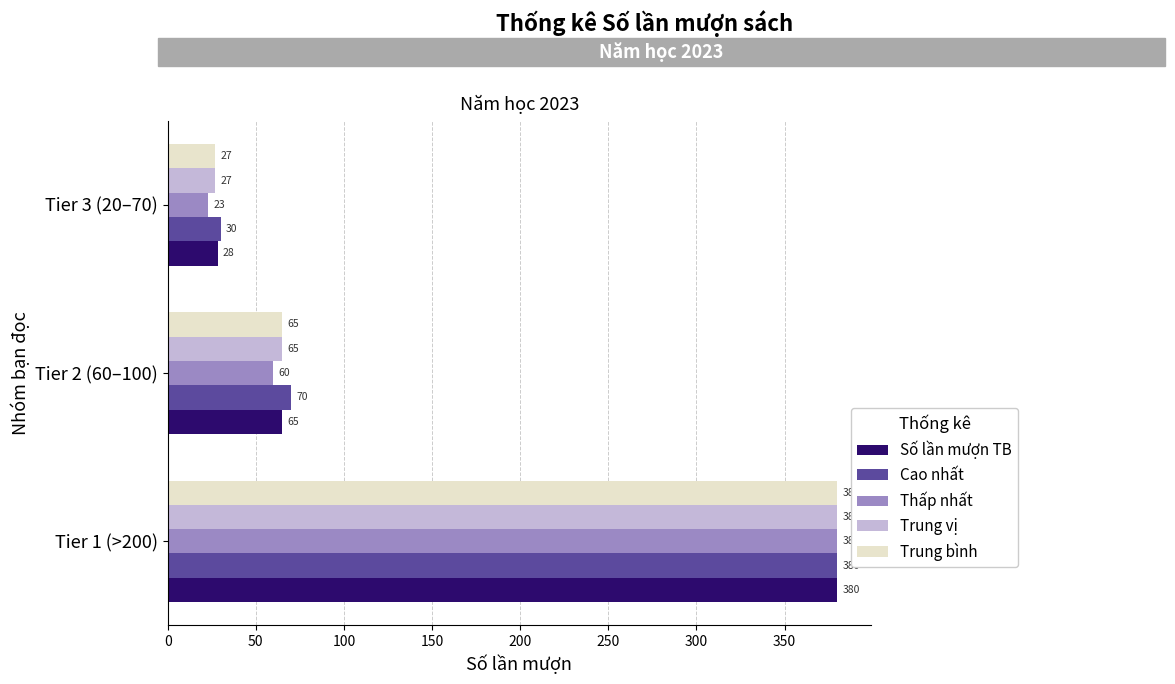

True or false: Trung vị has a value of 116.2 at Tier 2 (60–100).

False